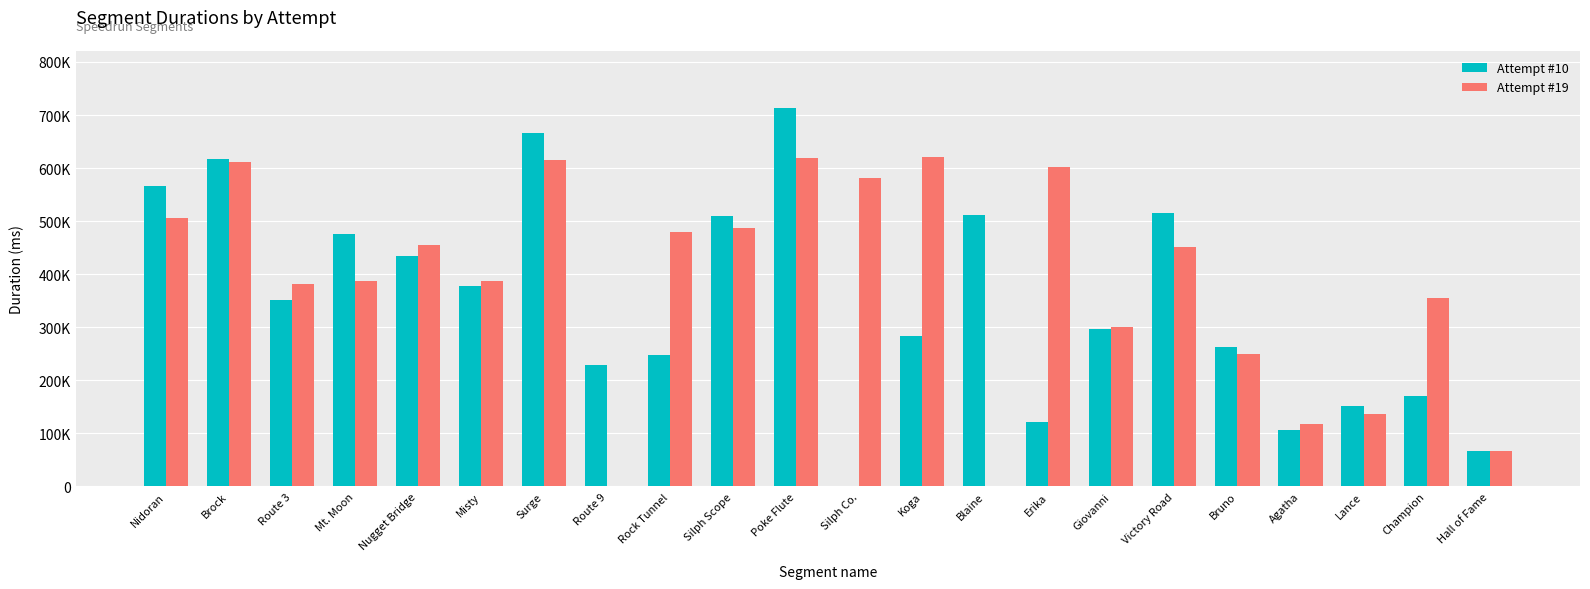

Which series changed the most between Blaine and Bruno?

Attempt #19